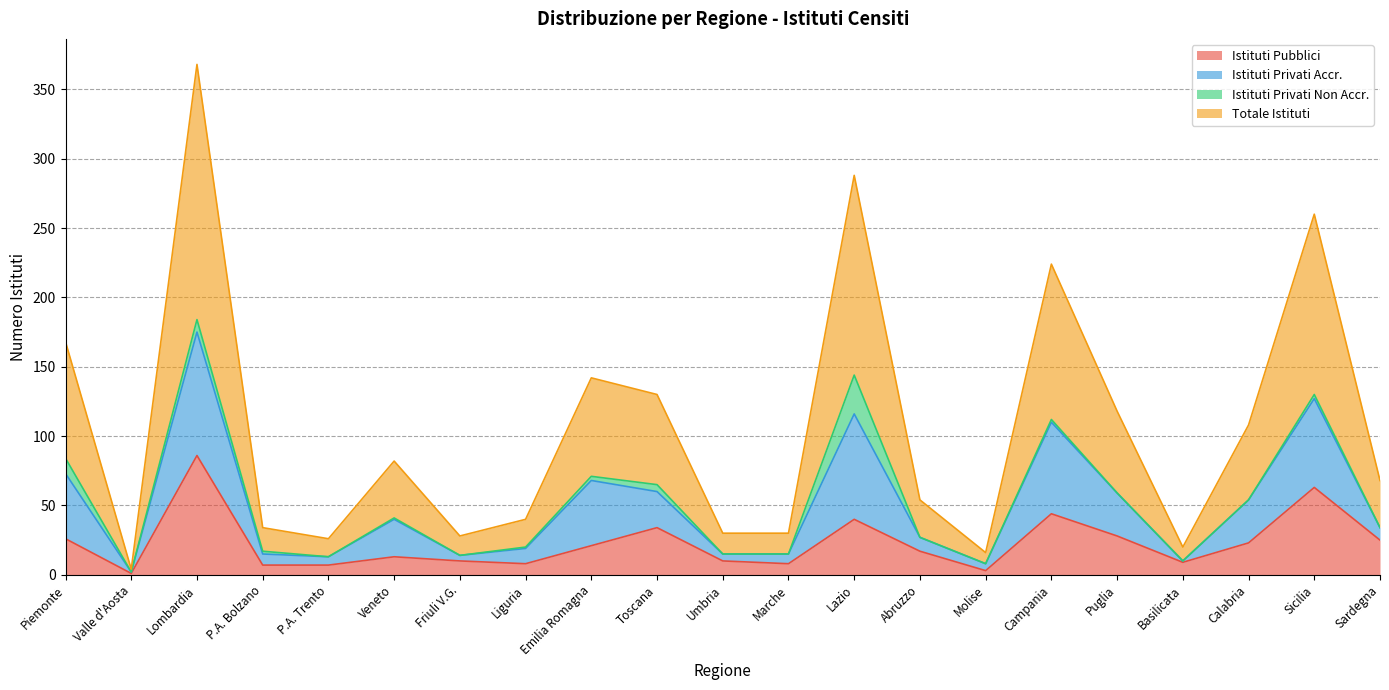

What is the label of the 3rd point from the left?

Lombardia